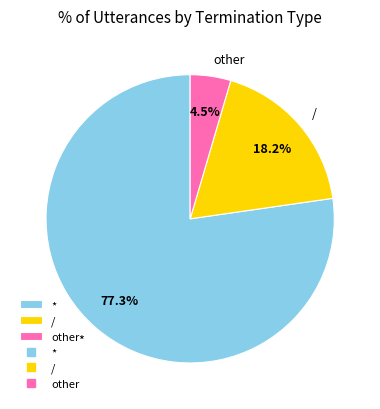

Which slice represents more than half of the pie?

*